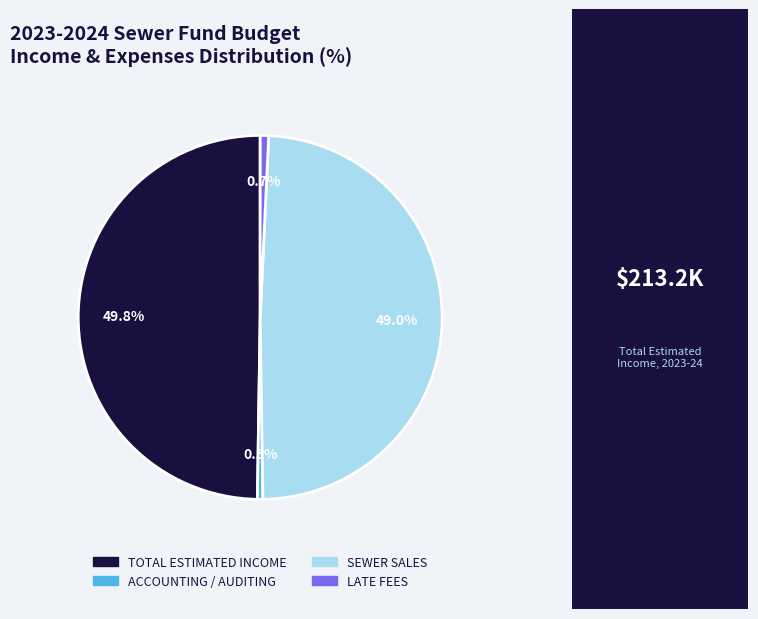

How many slices are in this pie chart?

4